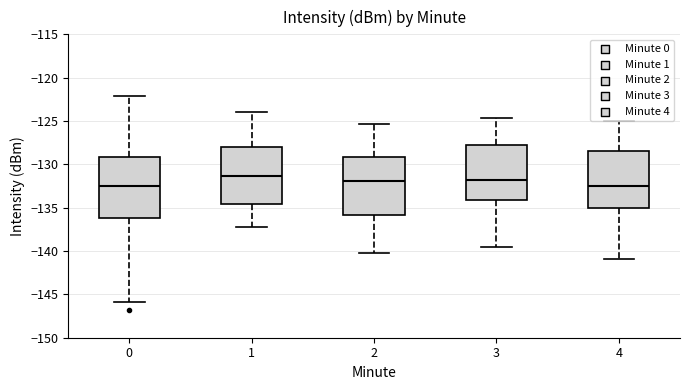

Reading left to right, read every box against the y-axis: the position of its median line, the range the box covers, and the ends of its whiskers. The values are not printed on the chart, so give them approximately, as read against the axis.

0: median -132.5, box -136.0 to -129.0, whiskers -146.0 to -122.0
1: median -131.5, box -134.5 to -128.0, whiskers -137.0 to -124.0
2: median -132.0, box -136.0 to -129.0, whiskers -140.0 to -125.5
3: median -132.0, box -134.0 to -128.0, whiskers -139.5 to -124.5
4: median -132.5, box -135.0 to -128.5, whiskers -141.0 to -125.0